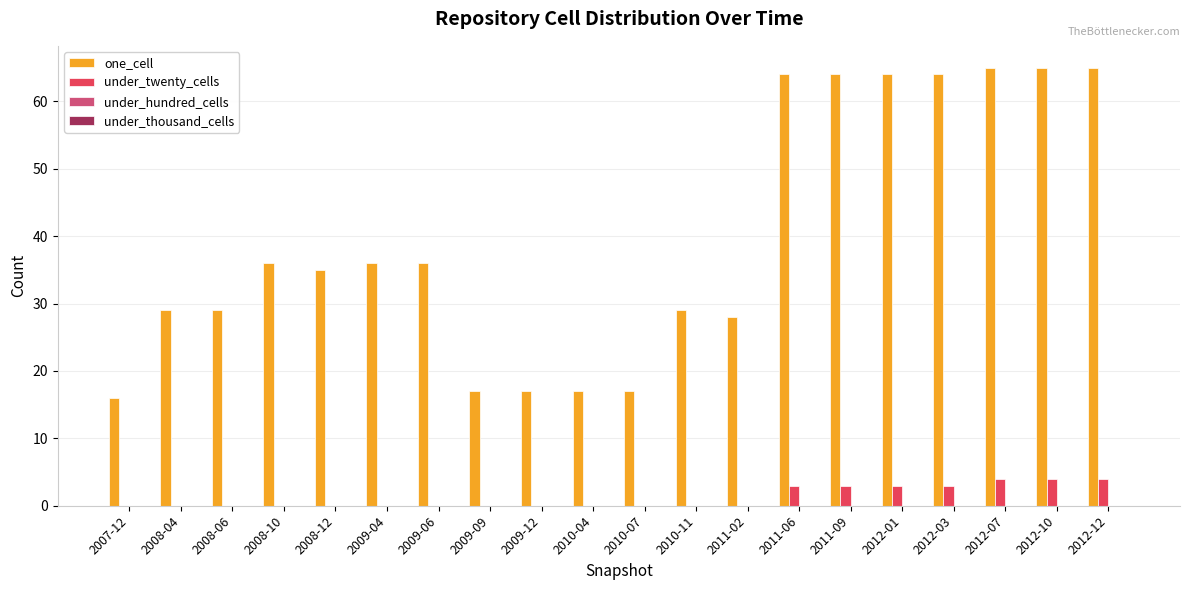

How many data points does each series have?

20